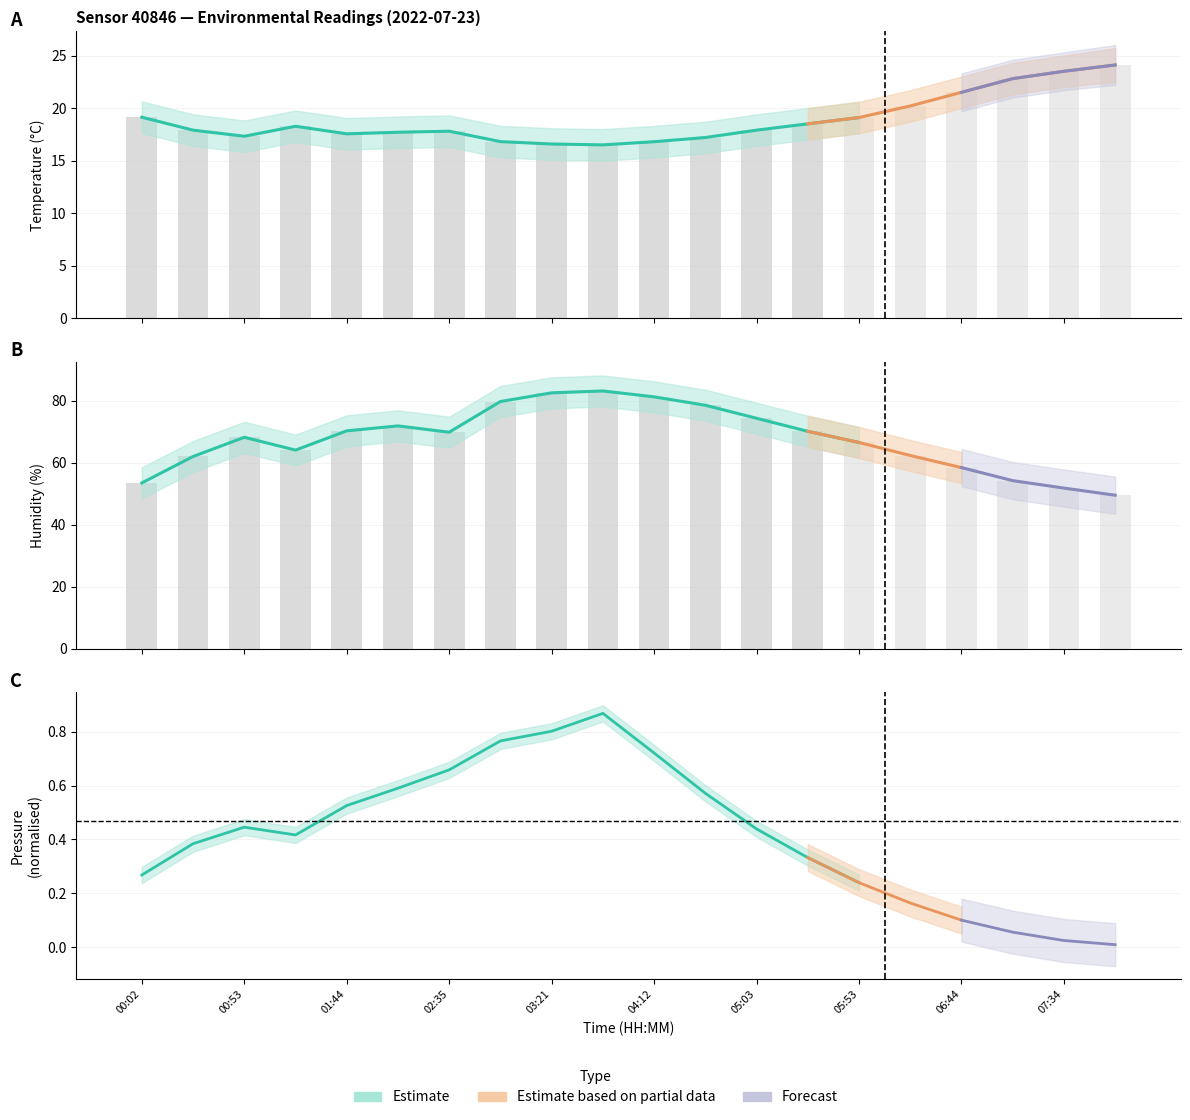

What is the difference between the highest and lowest values at 00:02?

34.3